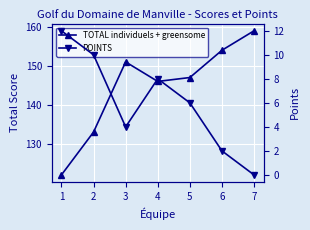

At which category is the sum across all series the highest?

7